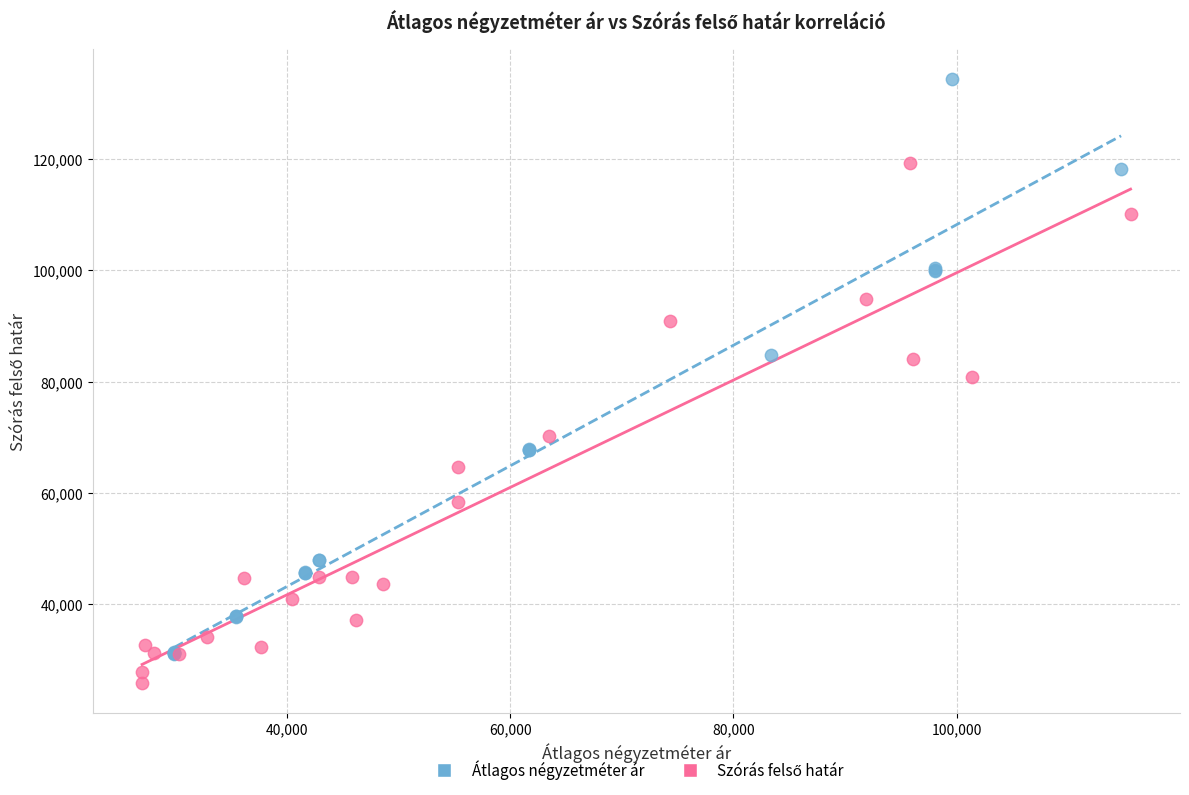

Which series reaches the maximum Y coordinate?

Átlagos négyzetméter ár